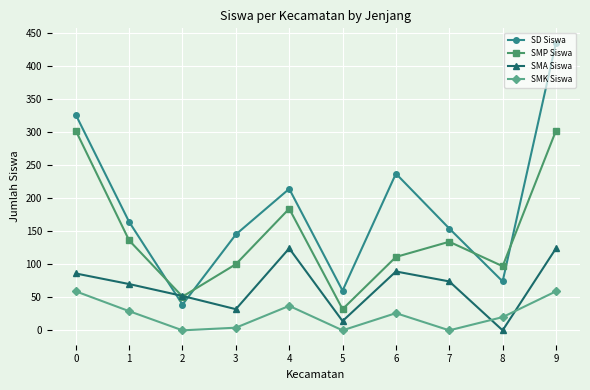

Is the value of SD Siswa at 7 greater than the value of SMP Siswa at 1?

Yes